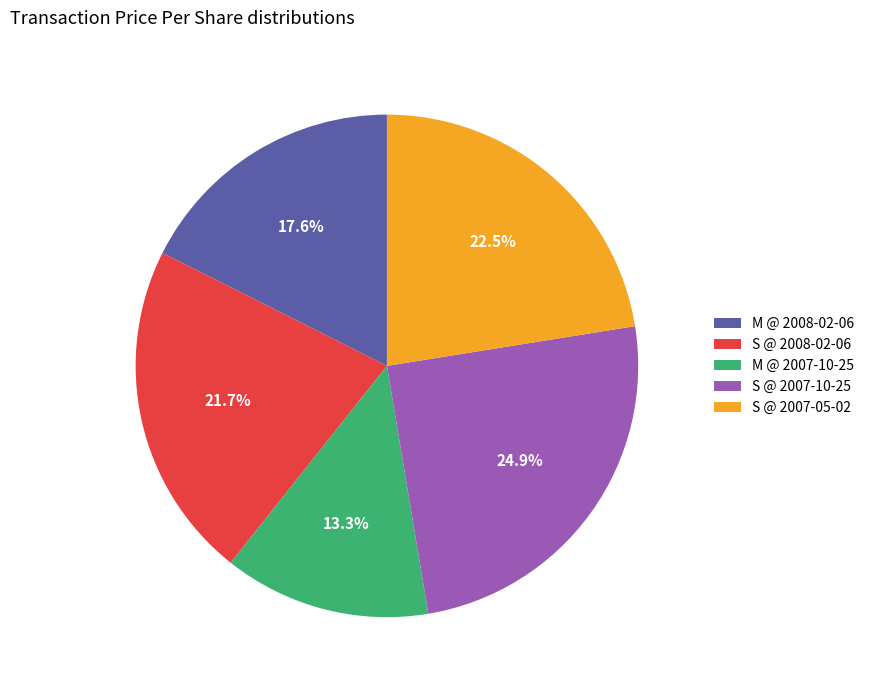

Is there a majority slice in this chart?

No